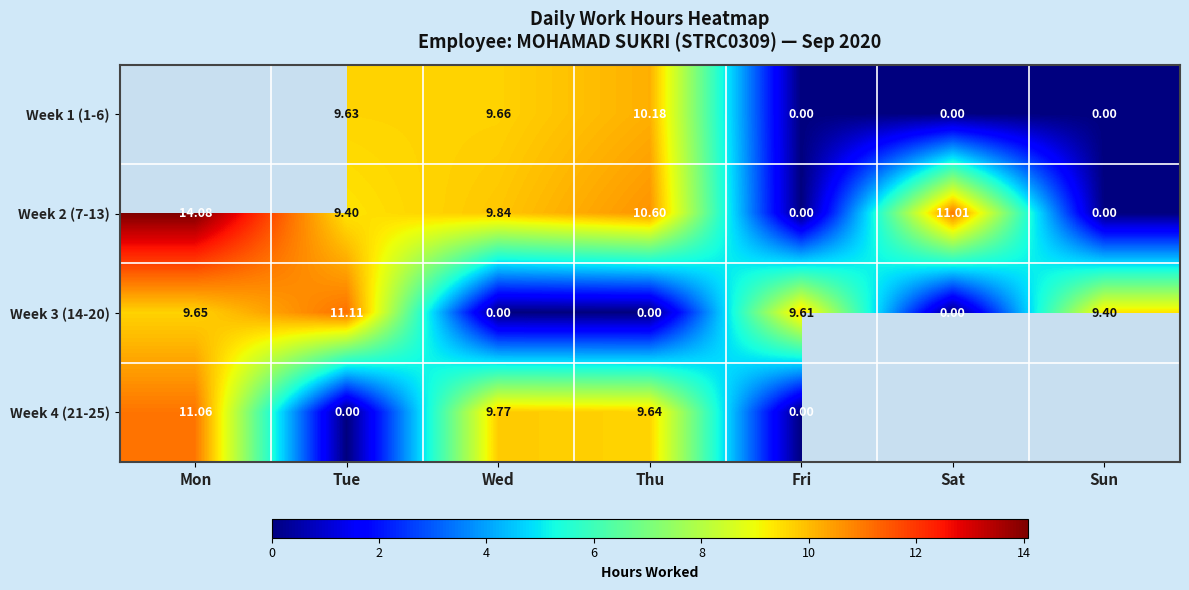

The value of Week 3 (14-20) at Sat is 7.0. True or false?

False